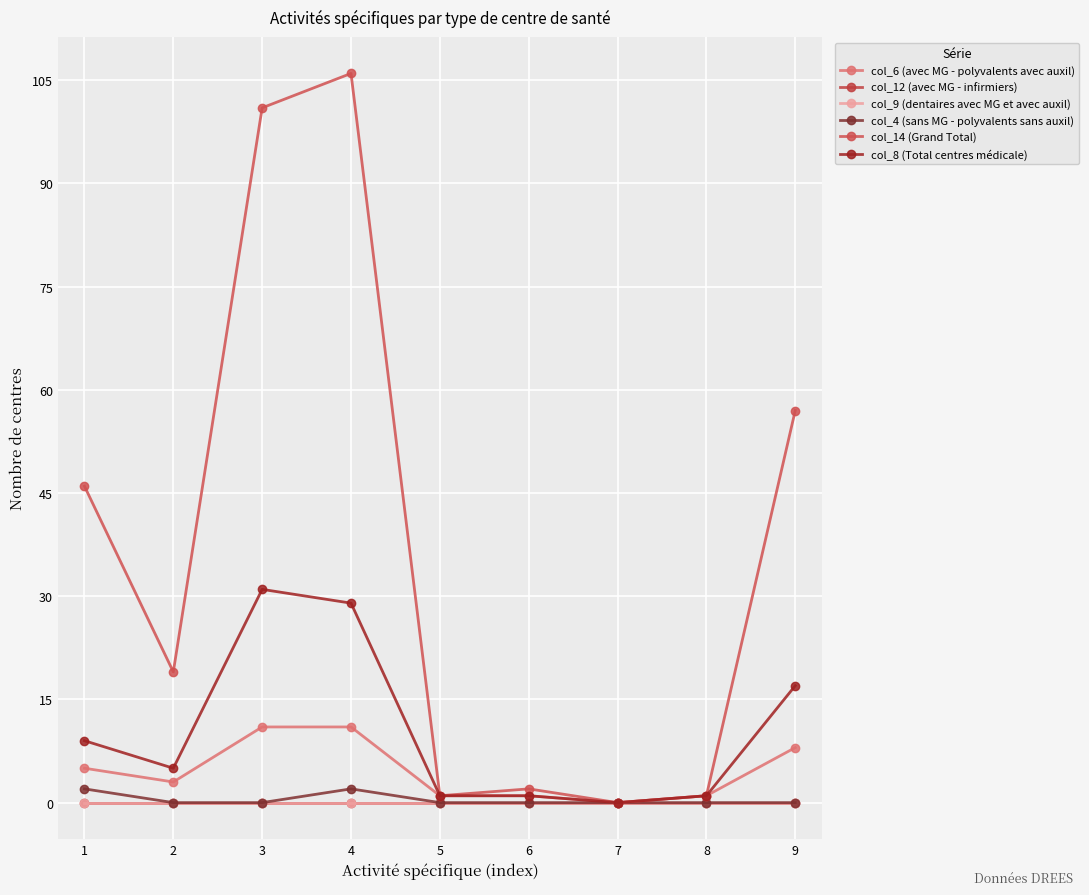

Which series has the widest spread of values?

col_14 (Grand Total)